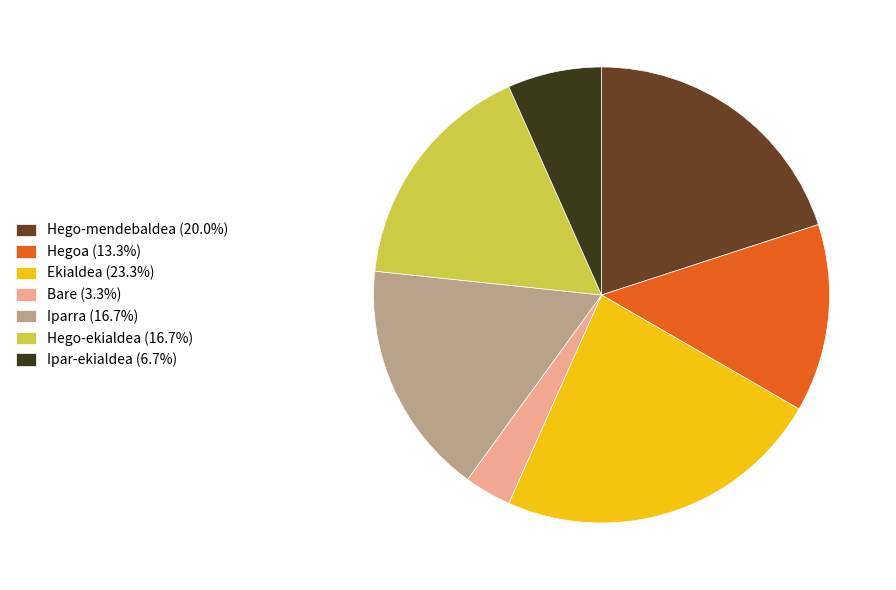

What is the smallest slice in the pie chart?

Bare